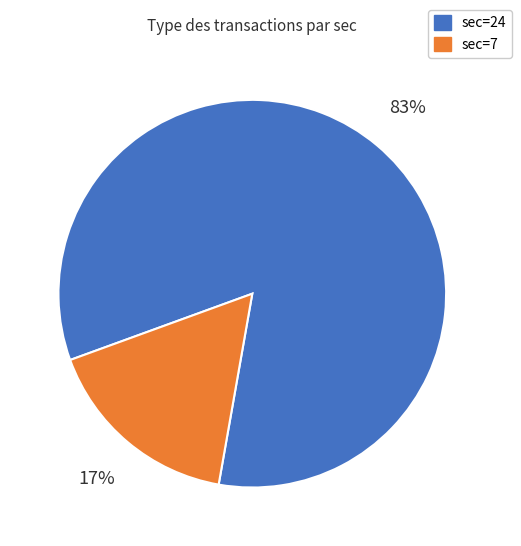

True or false: sec=7 accounts for 17% of the total.

True